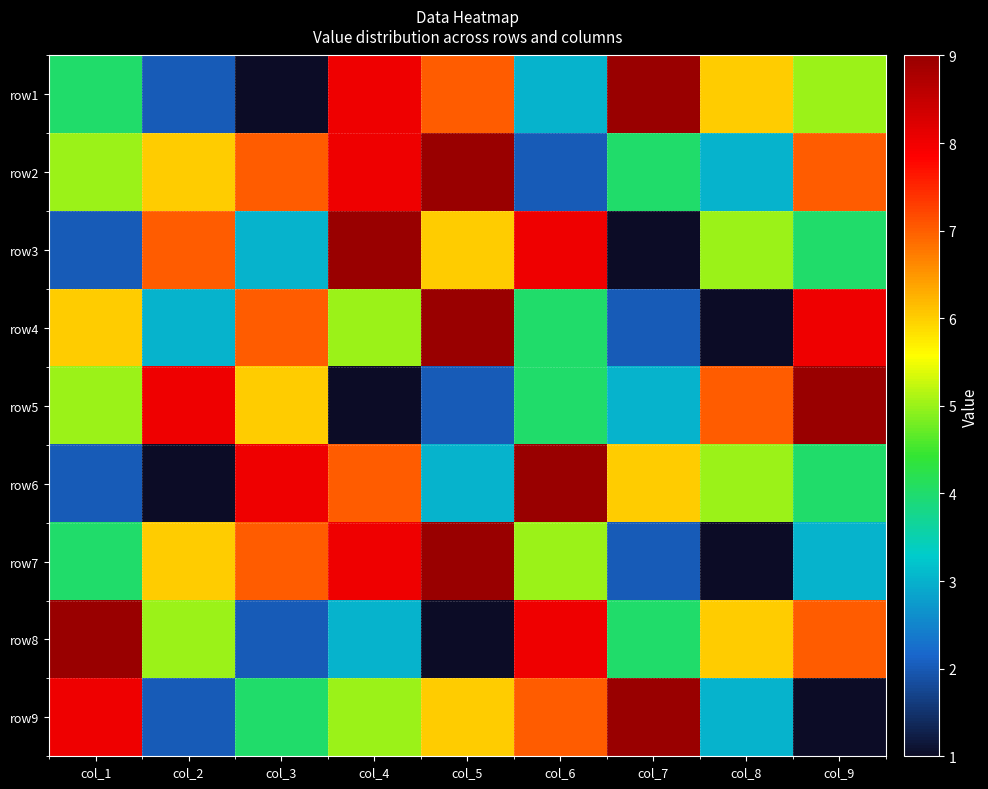

At how many categories does at least one series exceed 7?

8